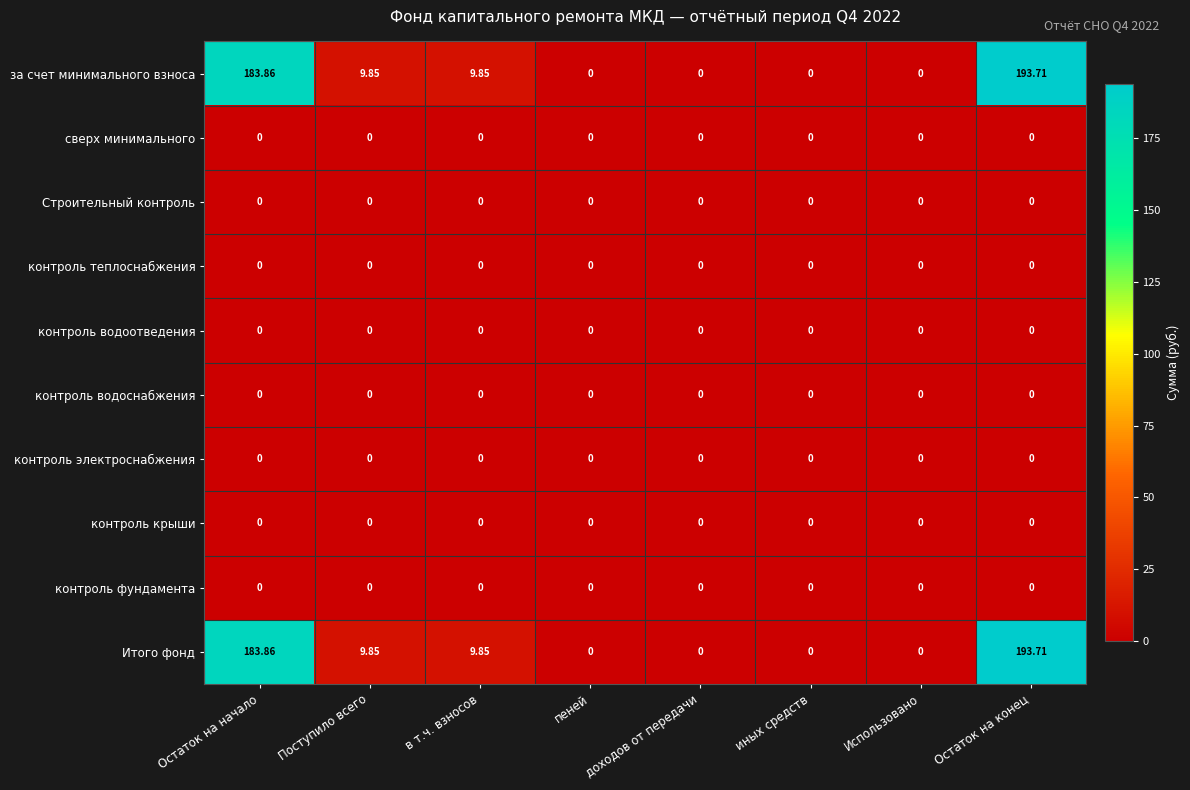

Which series has the largest range (max minus min)?

за счет минимального взноса